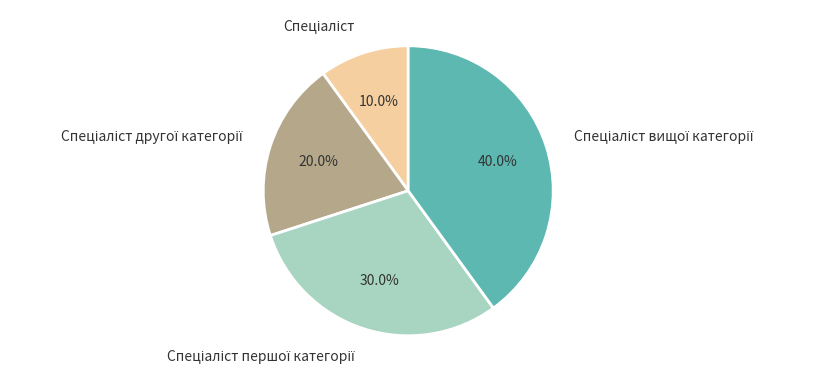

Does any single category account for the majority?

No